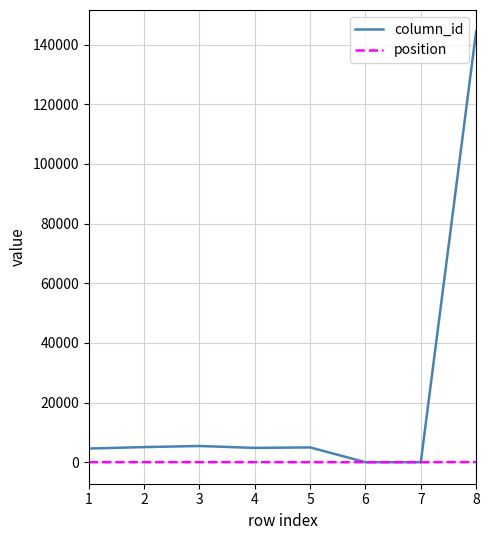

Is the value of position at 5 greater than the value of column_id at 4?

No